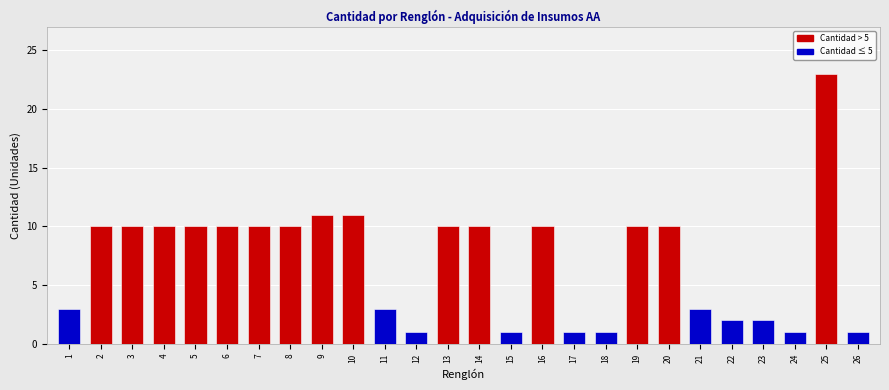

Which label corresponds to the largest value in the chart?

25